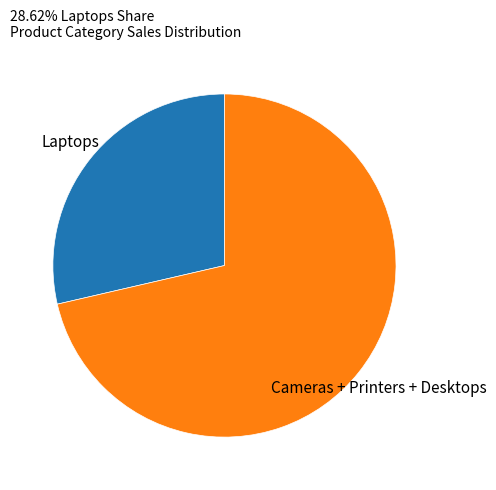

Approximately how many times larger is the value at Laptops compared to Cameras + Printers + Desktops?

0.4